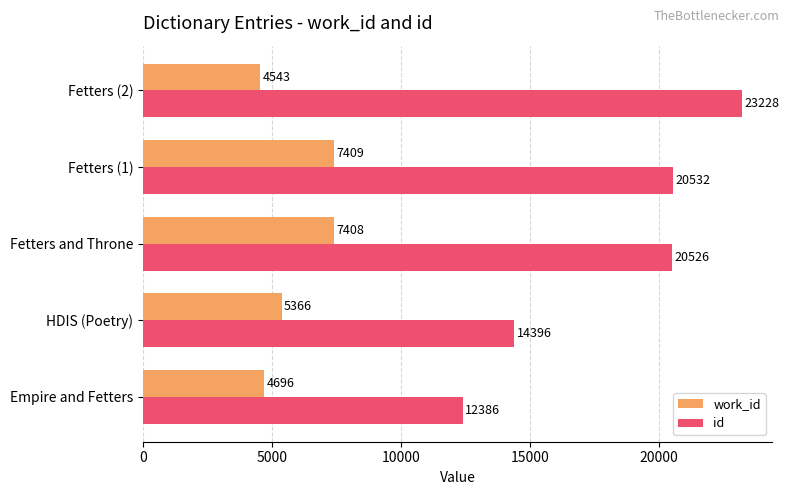

What is the difference between the highest and lowest values at Empire and Fetters?

7690